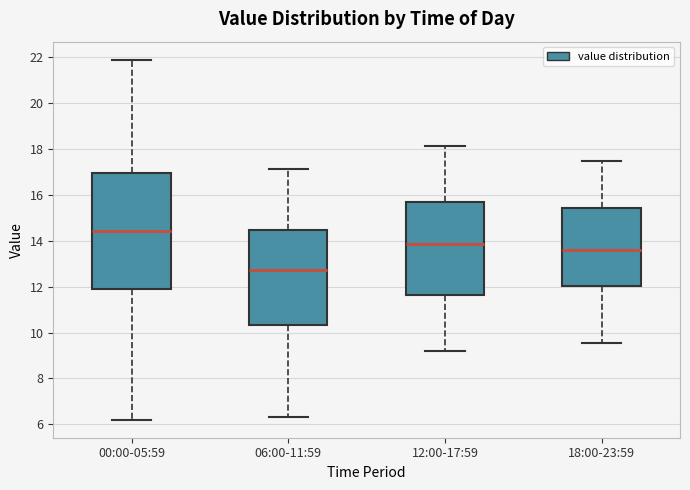

Reading left to right, read every box against the y-axis: the position of its median line, the range the box covers, and the ends of its whiskers. The values are not printed on the chart, so give them approximately, as read against the axis.

00:00-05:59: median 14.4, box 11.8 to 17.0, whiskers 6.2 to 22.0
06:00-11:59: median 12.8, box 10.4 to 14.4, whiskers 6.4 to 17.2
12:00-17:59: median 13.8, box 11.6 to 15.6, whiskers 9.2 to 18.2
18:00-23:59: median 13.6, box 12.0 to 15.4, whiskers 9.6 to 17.4